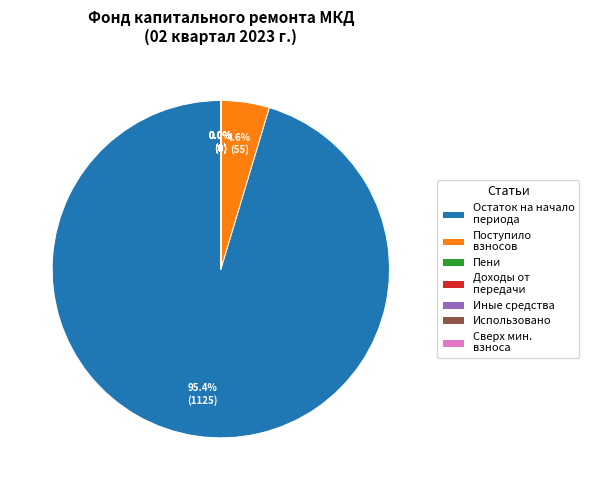

Which category accounts for the majority?

Остаток на начало периода